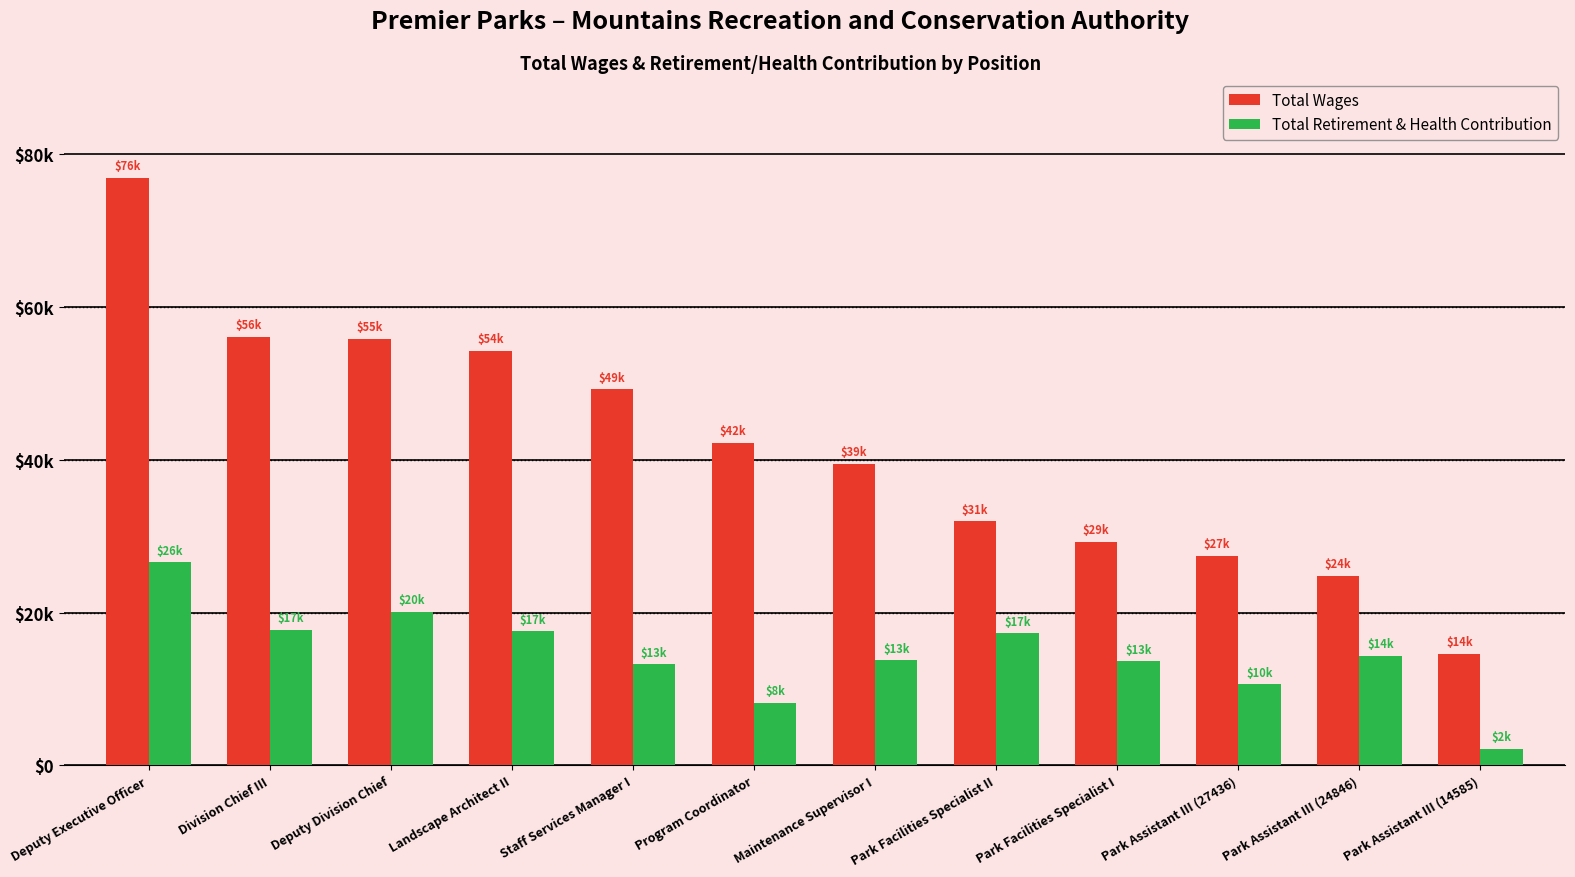

At how many categories does at least one series exceed 30799?

8